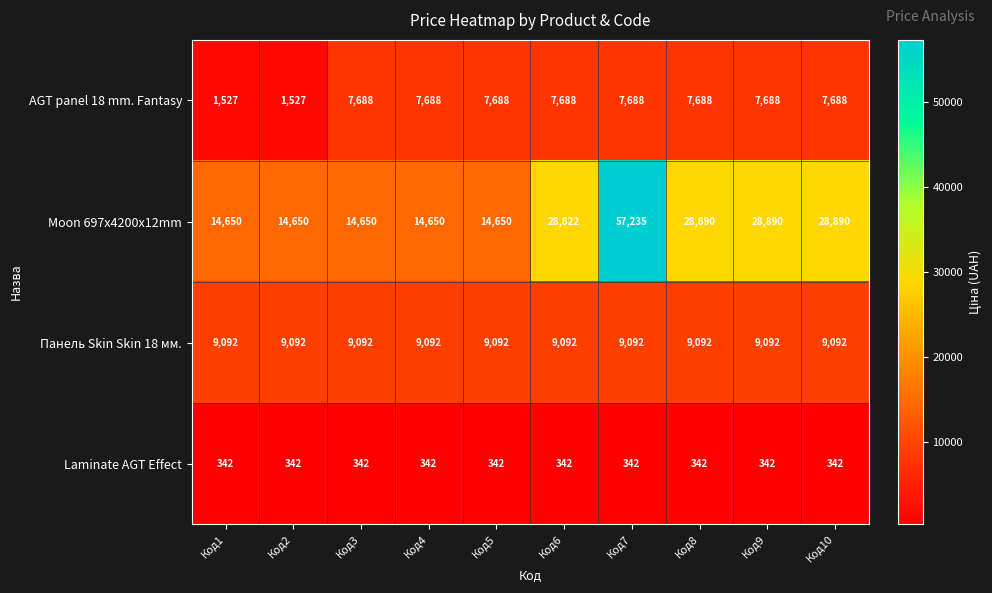

At how many categories does at least one series exceed 54454?

1